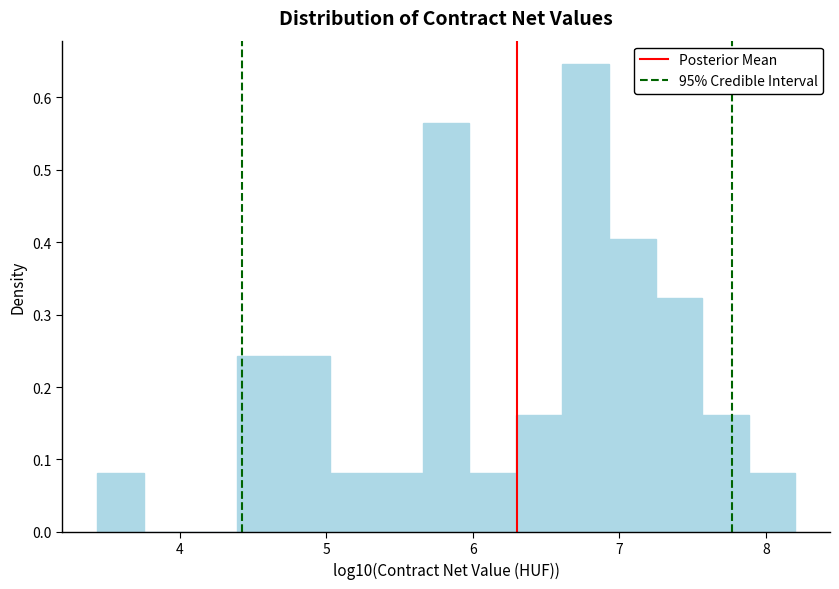

Read against the x-axis, roughly where is the centre of the tallest bar?

6.8